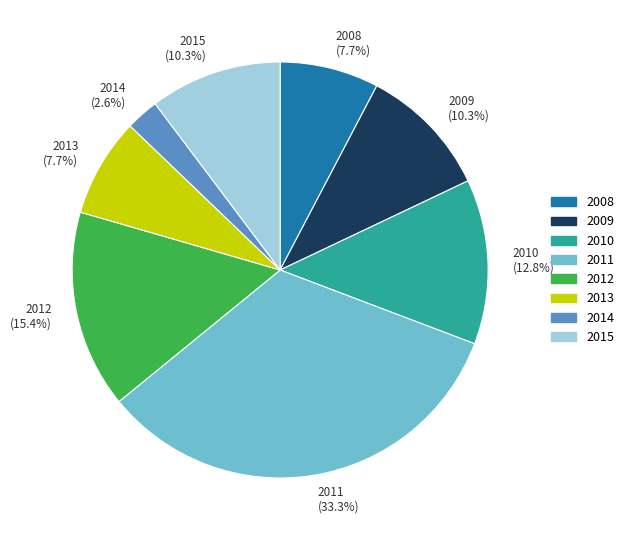

Which slice is the smallest?

2014